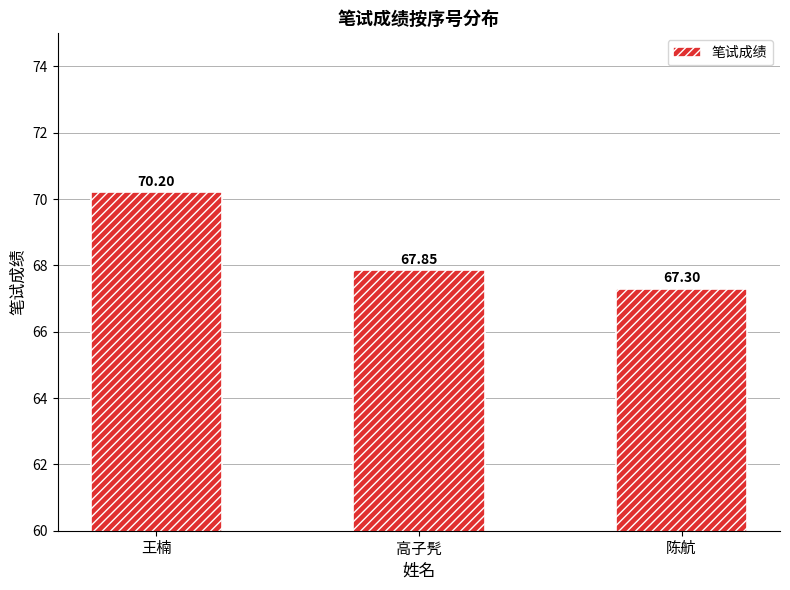

Rank the categories by value from highest to lowest.

王楠, 高子髠, 陈航